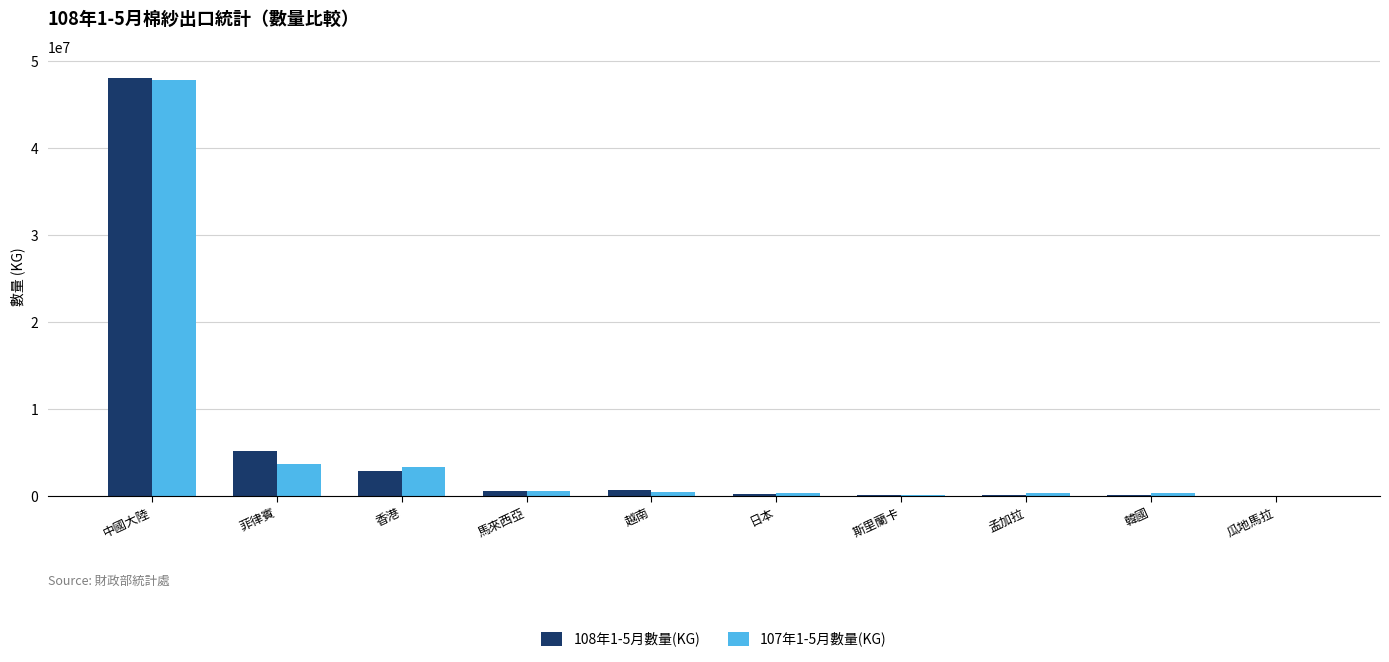

Where is 108年1-5月數量(KG) nearest to the value 24079686?

菲律賓